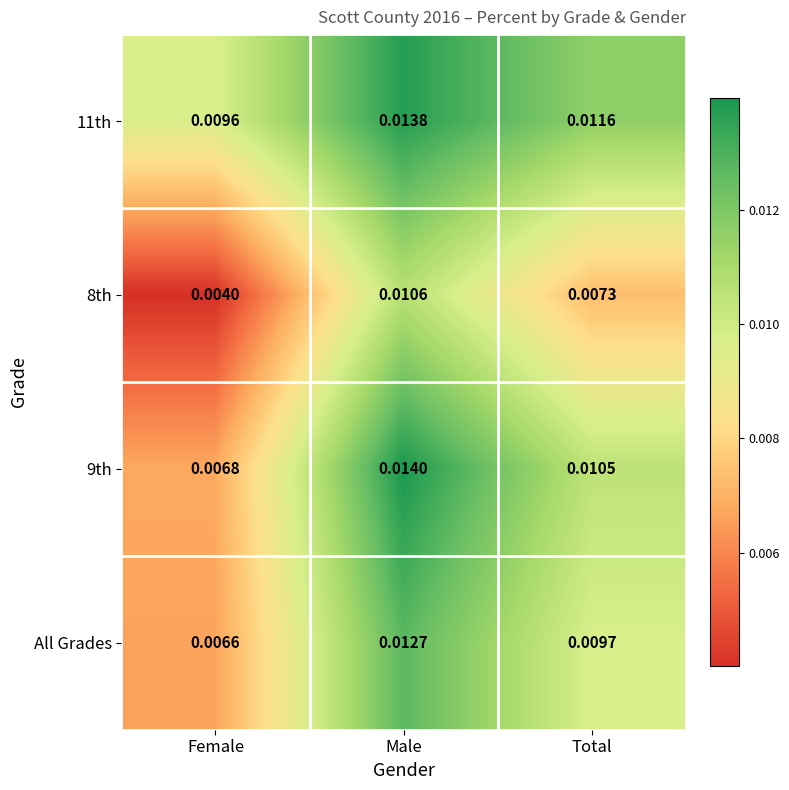

Count the number of data series in this chart.

4